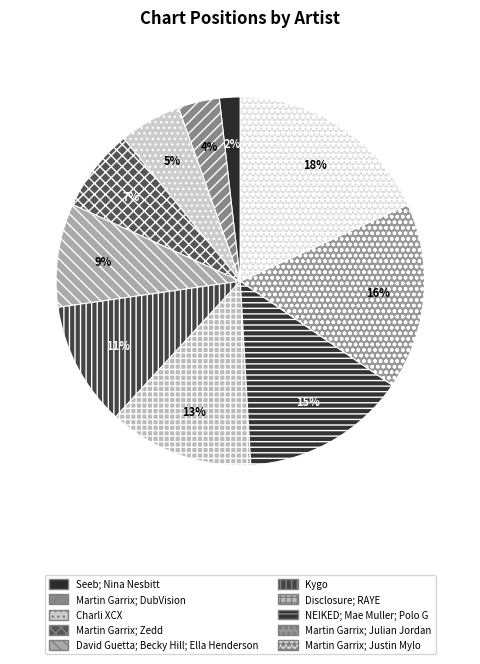

Is NEIKED; Mae Muller; Polo G the majority of the pie?

No